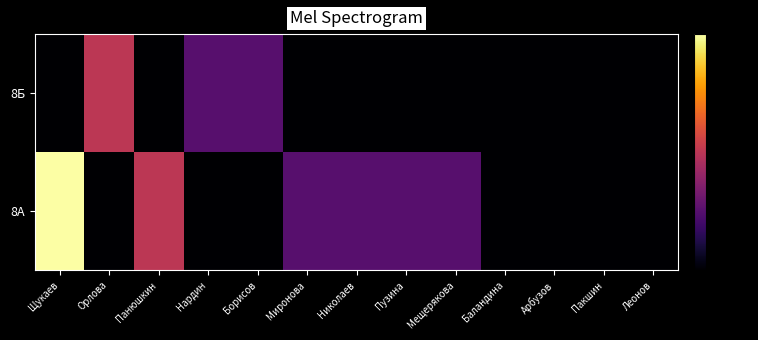

How many series are shown in this chart?

2